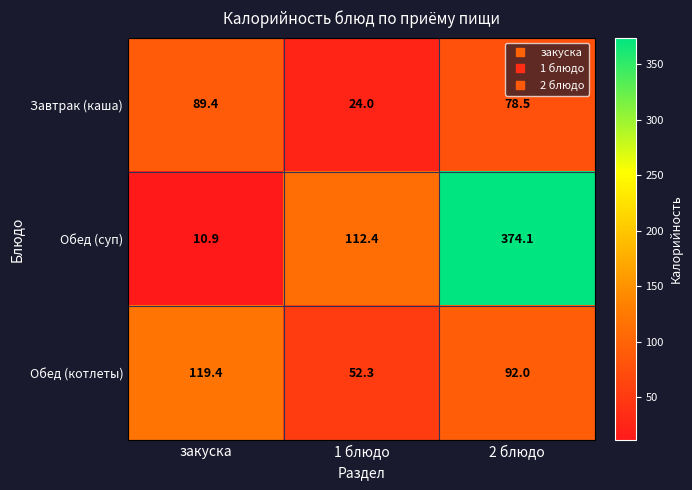

Which label corresponds to the largest value in the chart?

2 блюдо